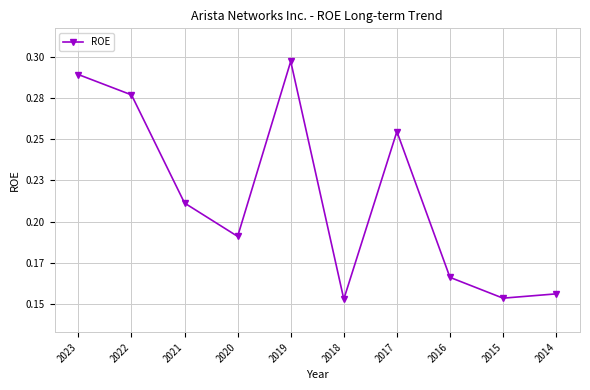

What is the difference between the maximum and minimum values?

0.1